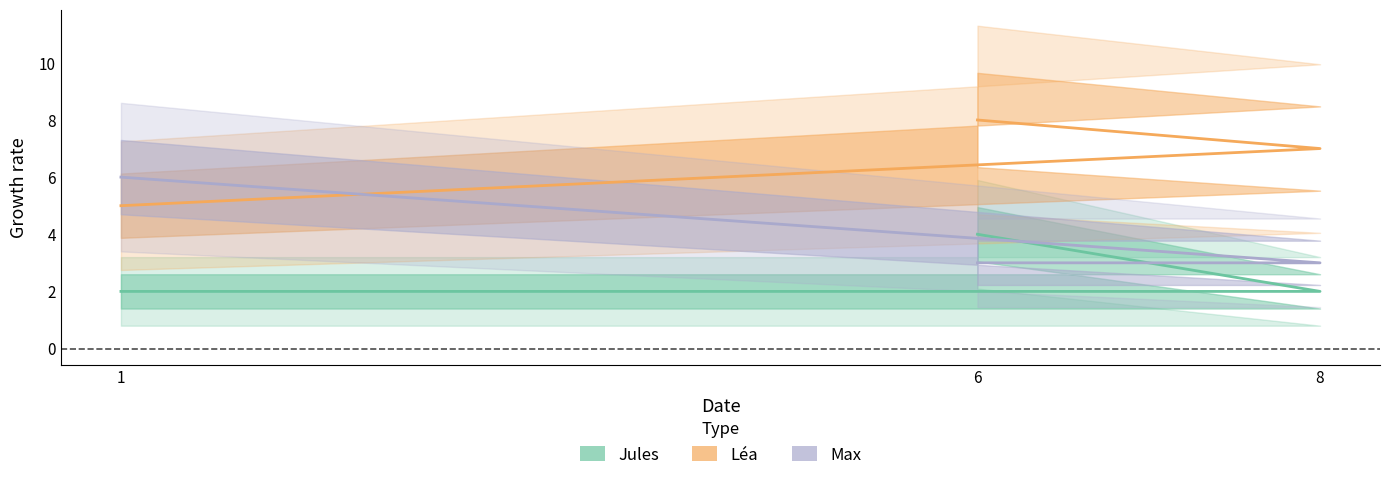

List the labels in order of Léa value, largest first.

6, 8, 1